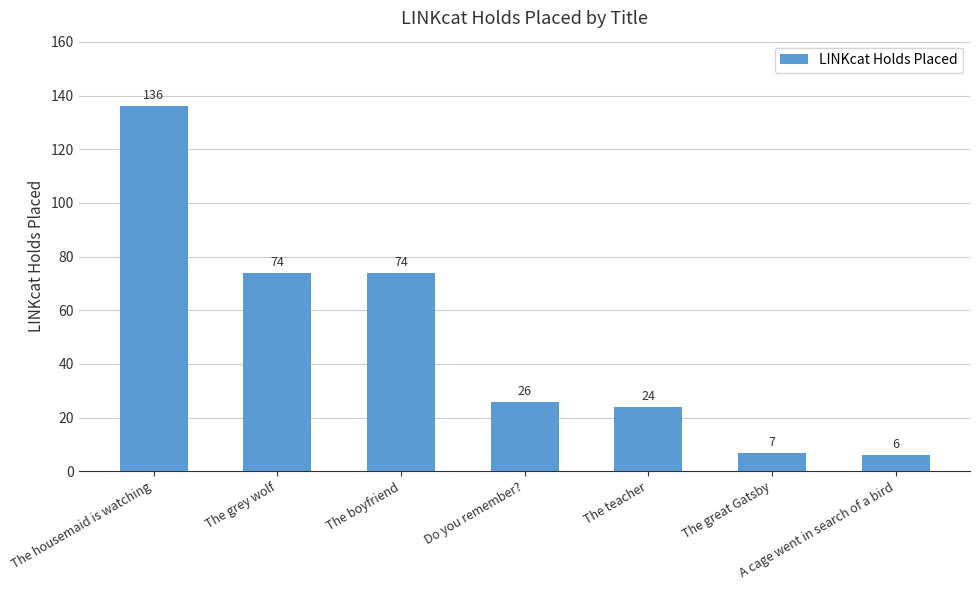

How many values are below 26?

3